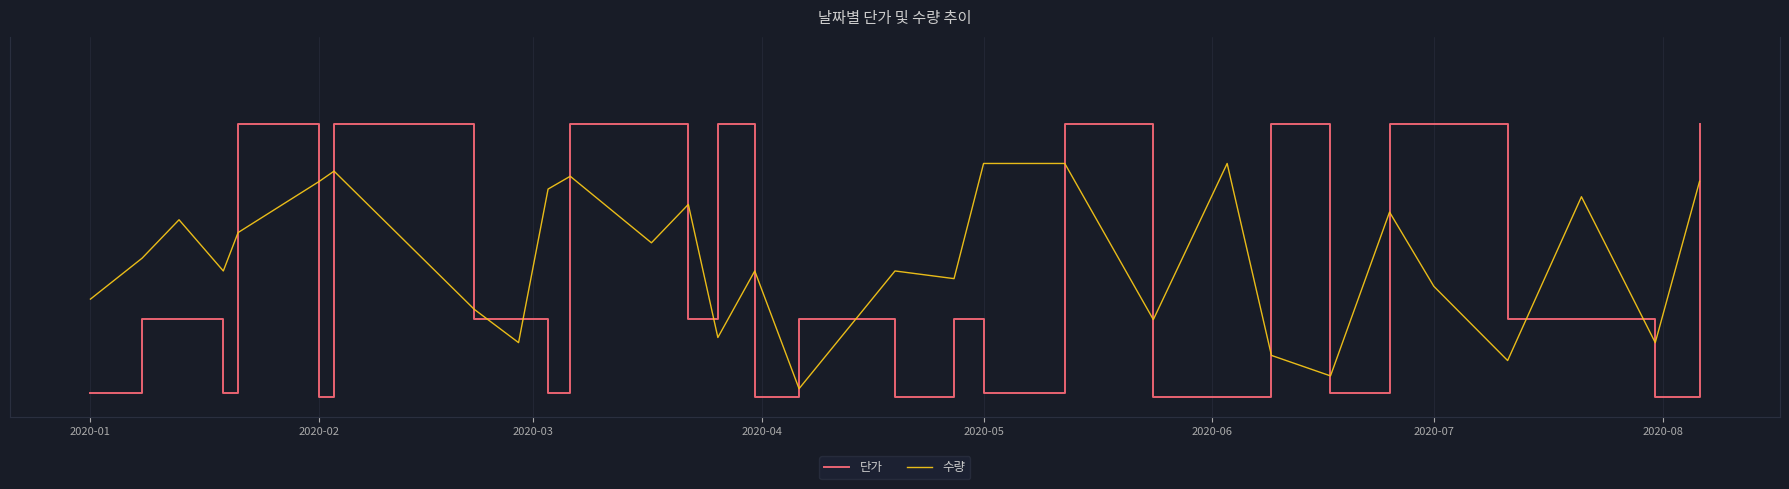

True or false: 수량 and 단가 intersect in this chart.

False